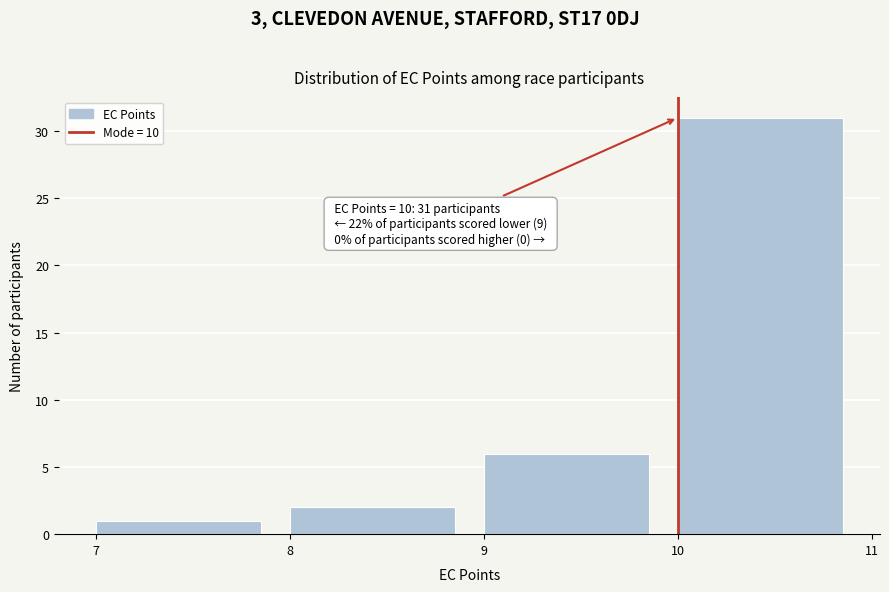

Over which range of the x-axis is the bar tallest?

10 to 11